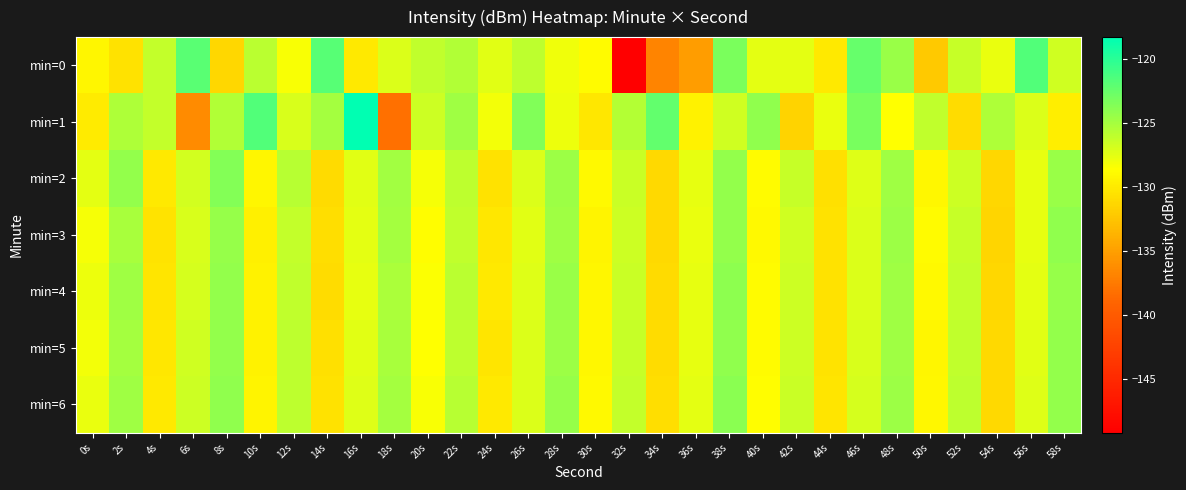

List the series in order of their peak value, lowest first.

min=3, min=5, min=4, min=6, min=2, min=0, min=1